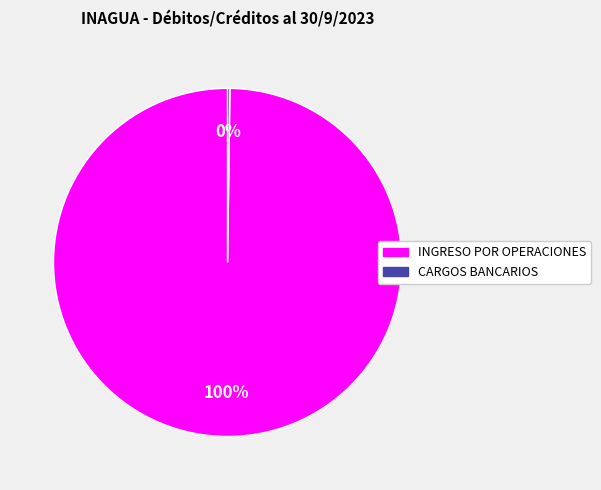

The INGRESO POR OPERACIONES slice represents 90% of the pie. True or false?

False